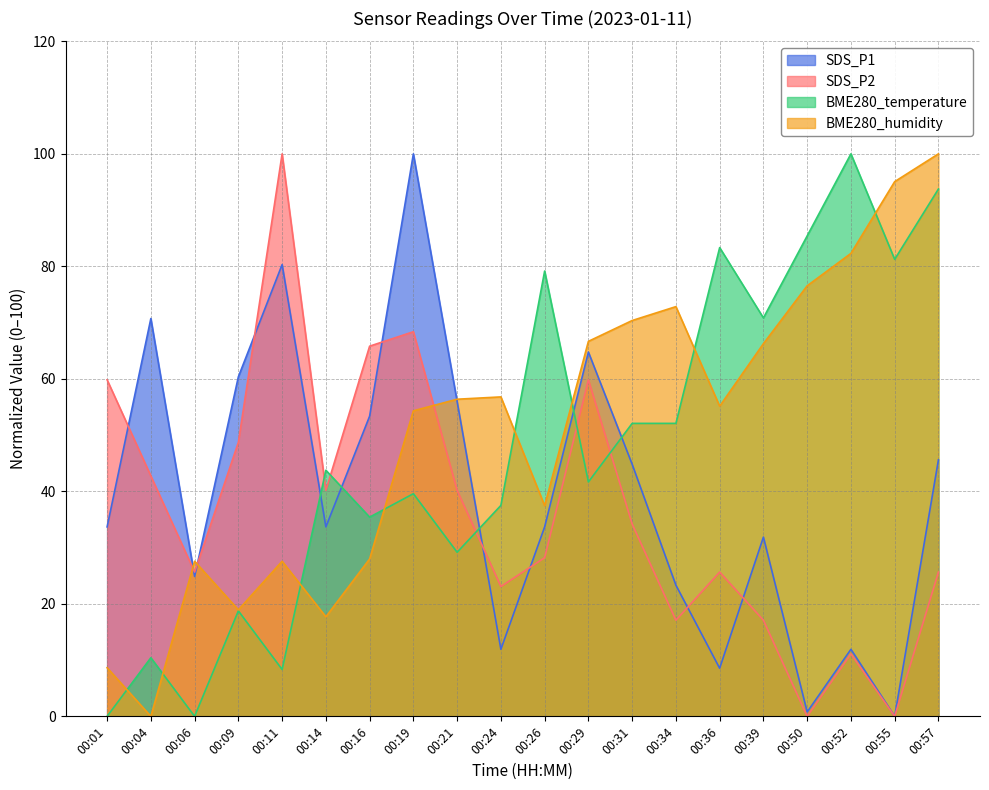

What is the value of the BME280_humidity point at the 4th from the left?

18.9